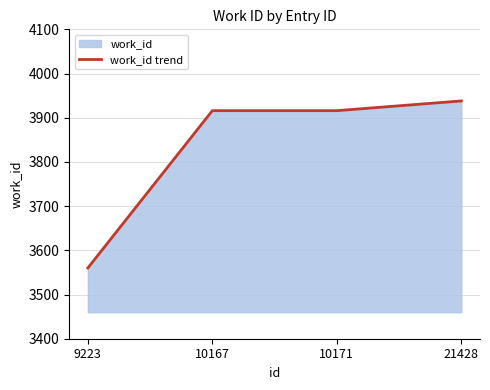

Approximately how many times larger is the value at 9223 compared to 10167?

0.9